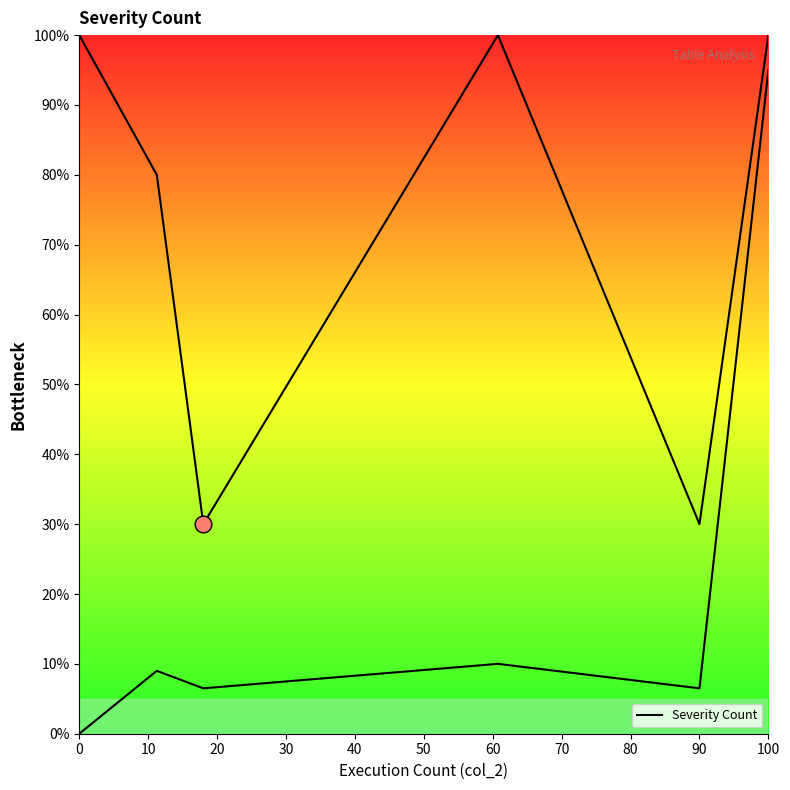

What is the maximum value shown in the chart?

100